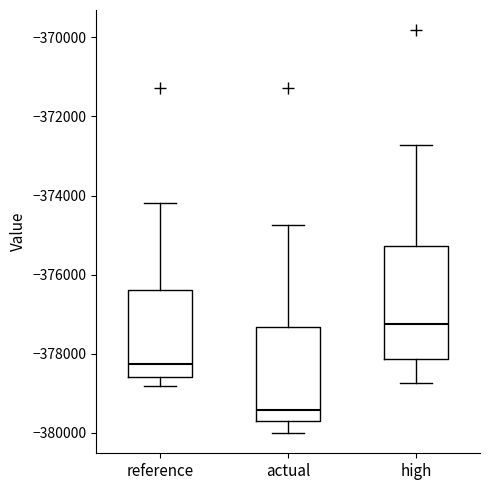

Which box has the highest median line?

high